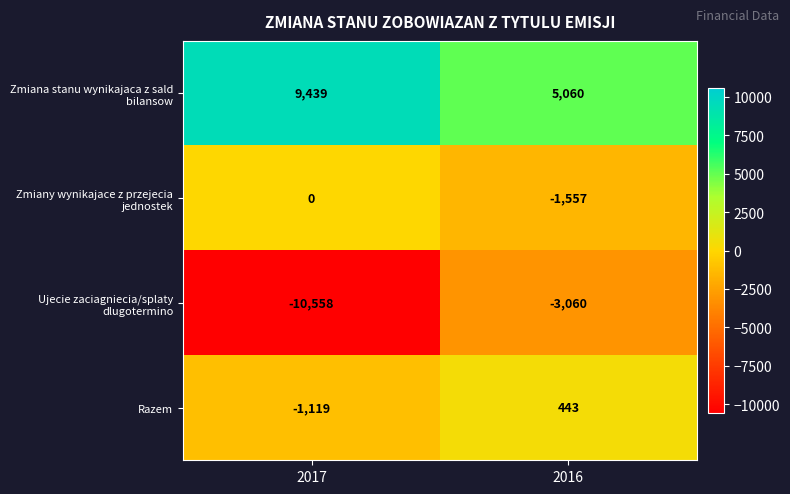

What is the difference between the highest and lowest values at 2017?

19997